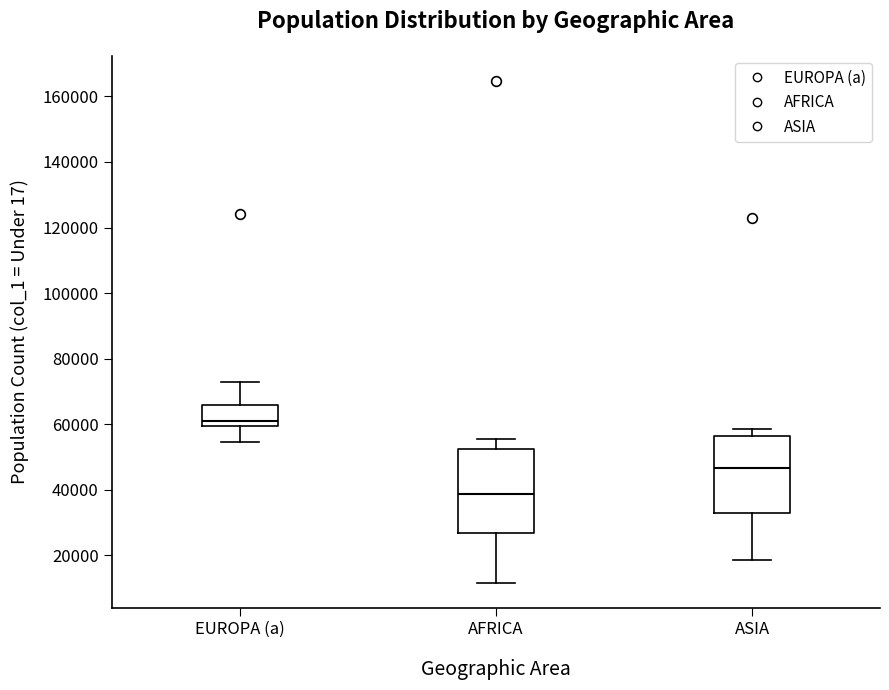

Which box's median line is the lowest?

AFRICA